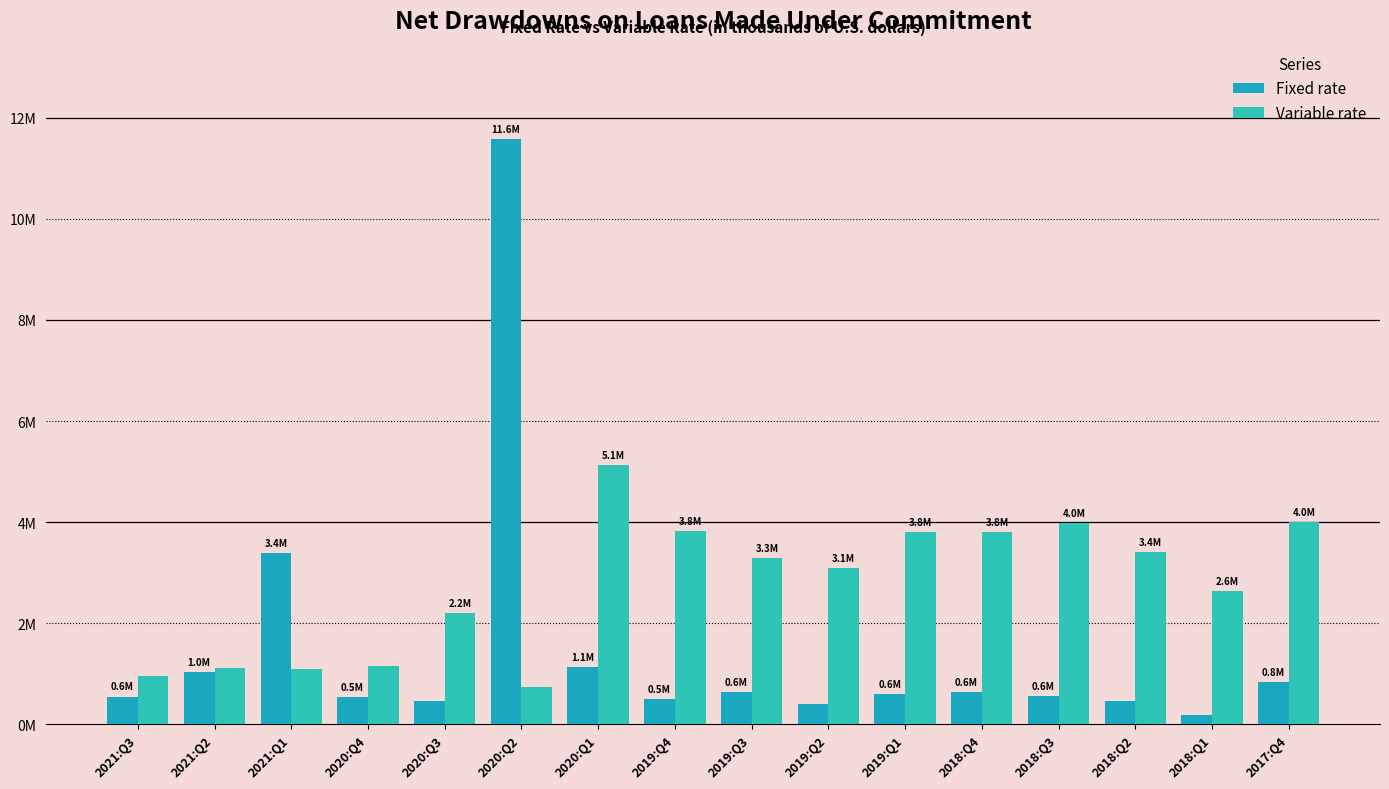

List the series in order of their overall mean, lowest first.

Fixed rate, Variable rate